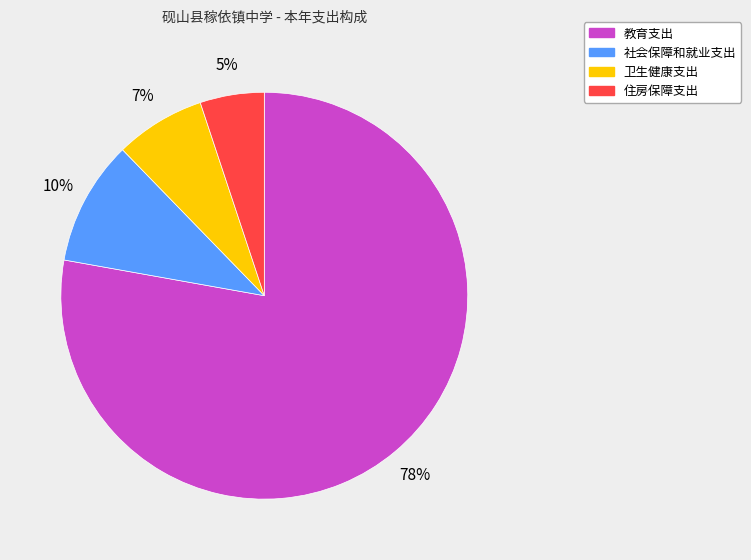

What is the ratio of the value at 卫生健康支出 to the value at 社会保障和就业支出?

0.7